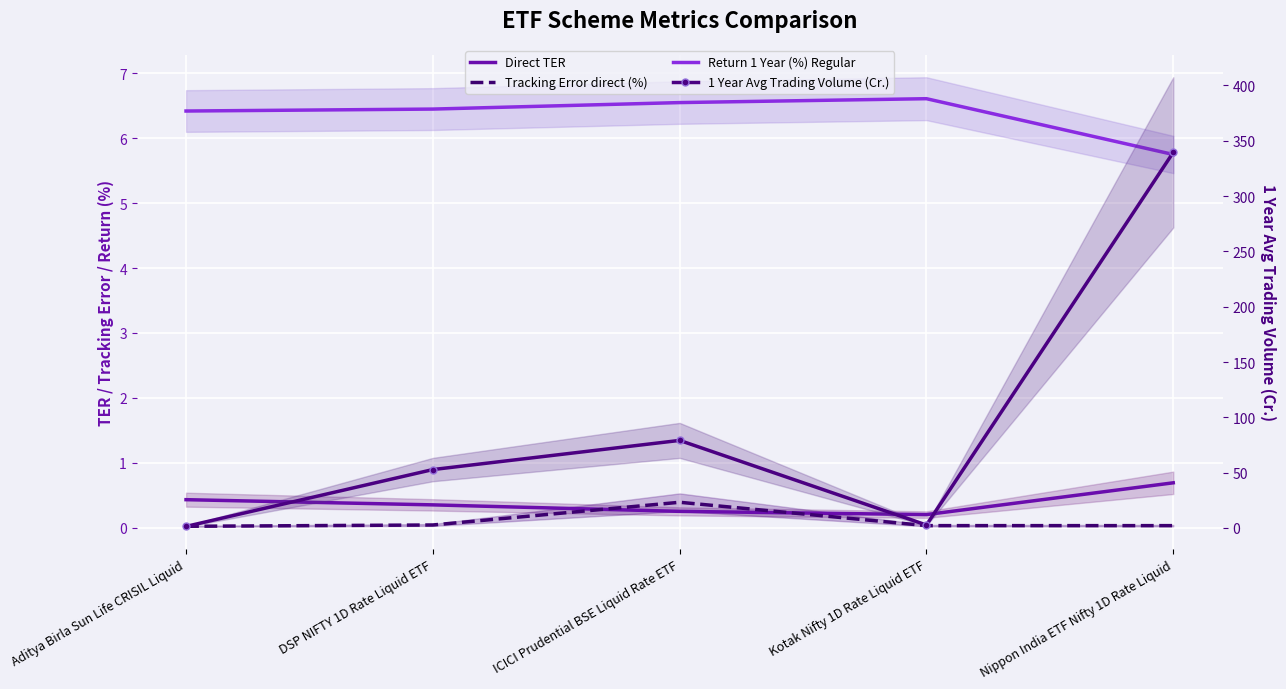

True or false: Return 1 Year (%) Regular and Direct TER intersect in this chart.

False